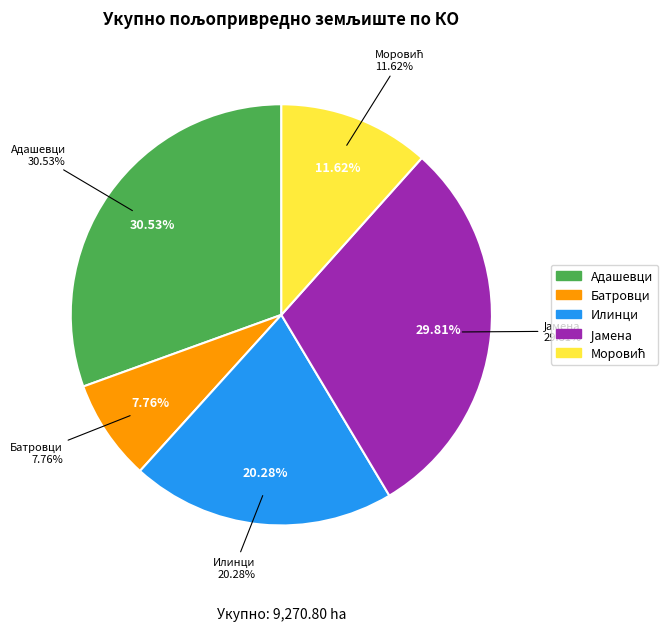

To the nearest percent, what is the difference between the Илинци and Јамена slice percentages?

10%